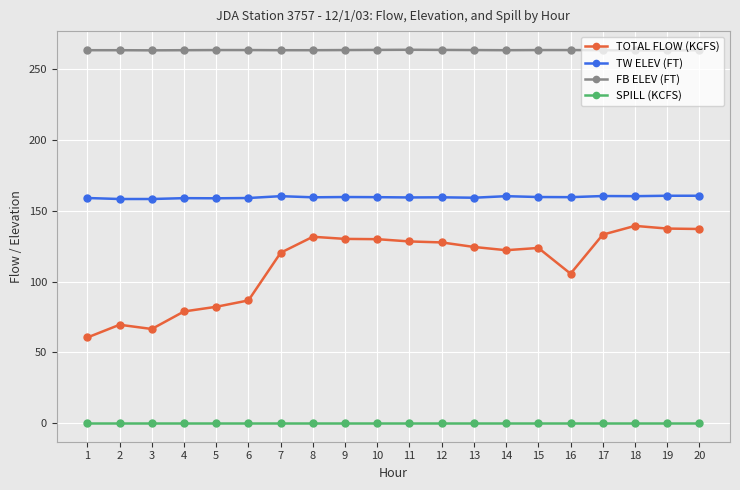

True or false: TW ELEV (FT) has more than 1 points higher than both neighbors.

True